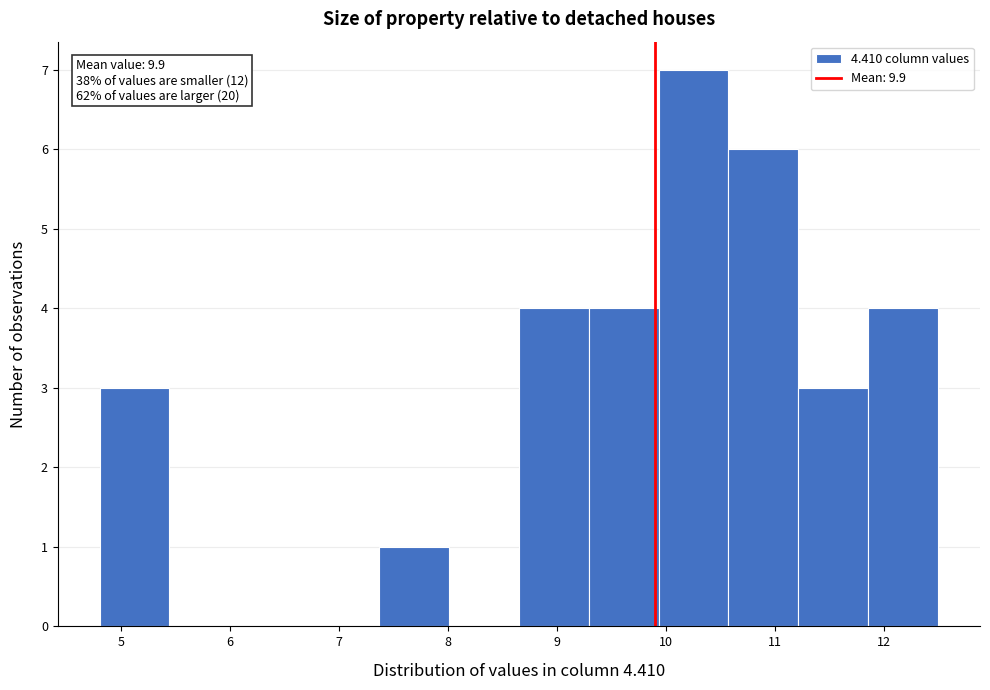

Over which range of the x-axis is the bar tallest?

9.9 to 10.6